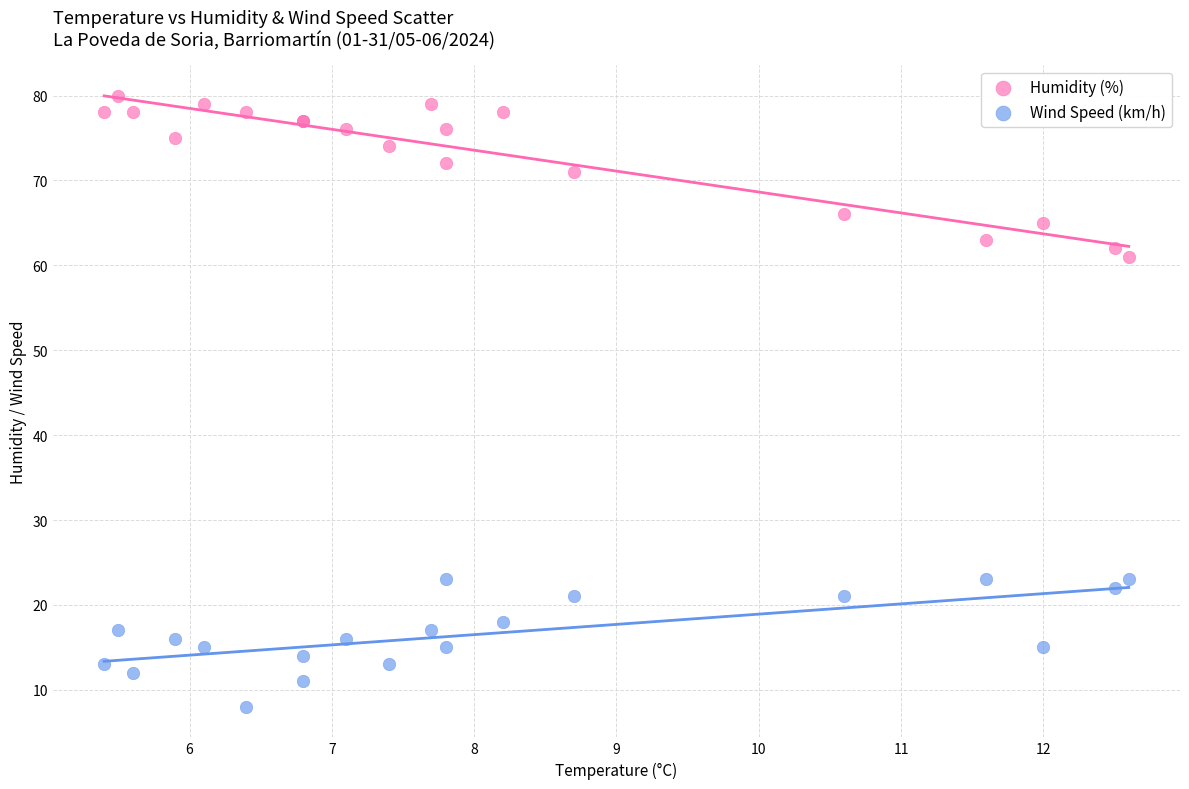

Which series has the widest spread of Y values?

Humidity (%)